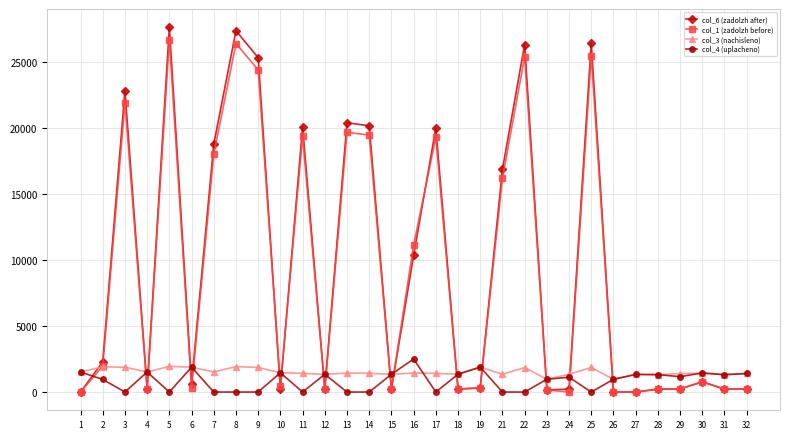

Which series has the widest spread of values?

col_6 (zadolzh after)